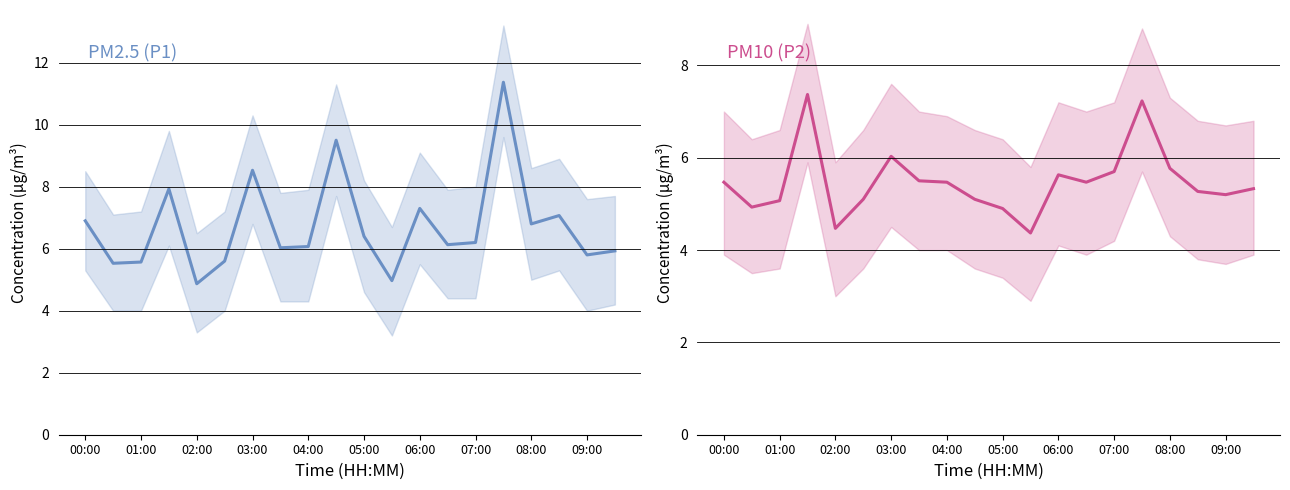

How many data points does each series have?

20